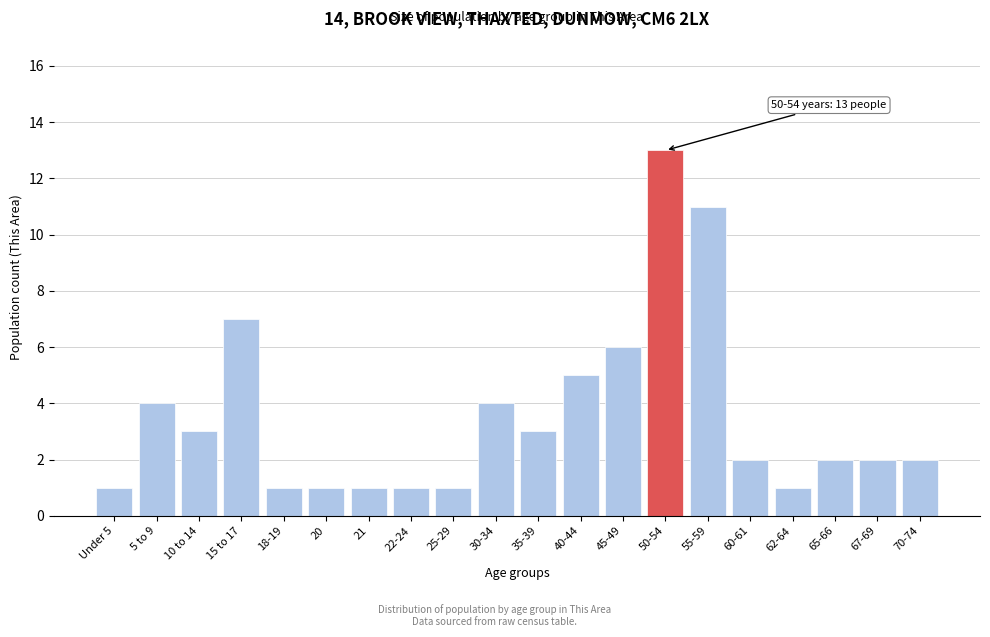

Reading left to right, list all the values displayed in this chart.

1	4	3	7	1	1	1	1	1	4	3	5	6	13	11	2	1	2	2	2